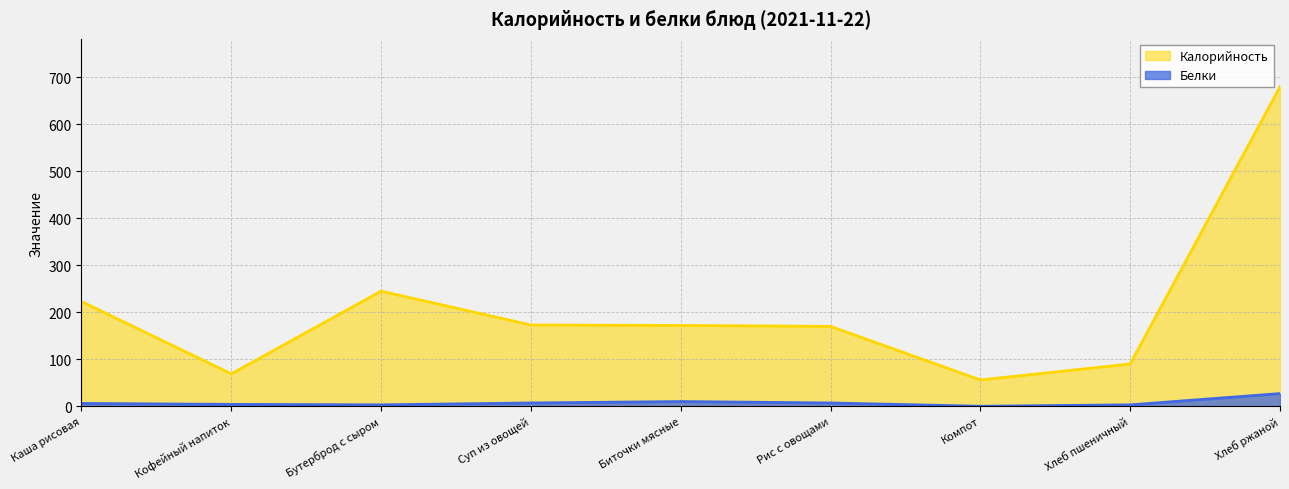

In Калорийность, how many points are higher than both neighbors (excluding endpoints)?

1